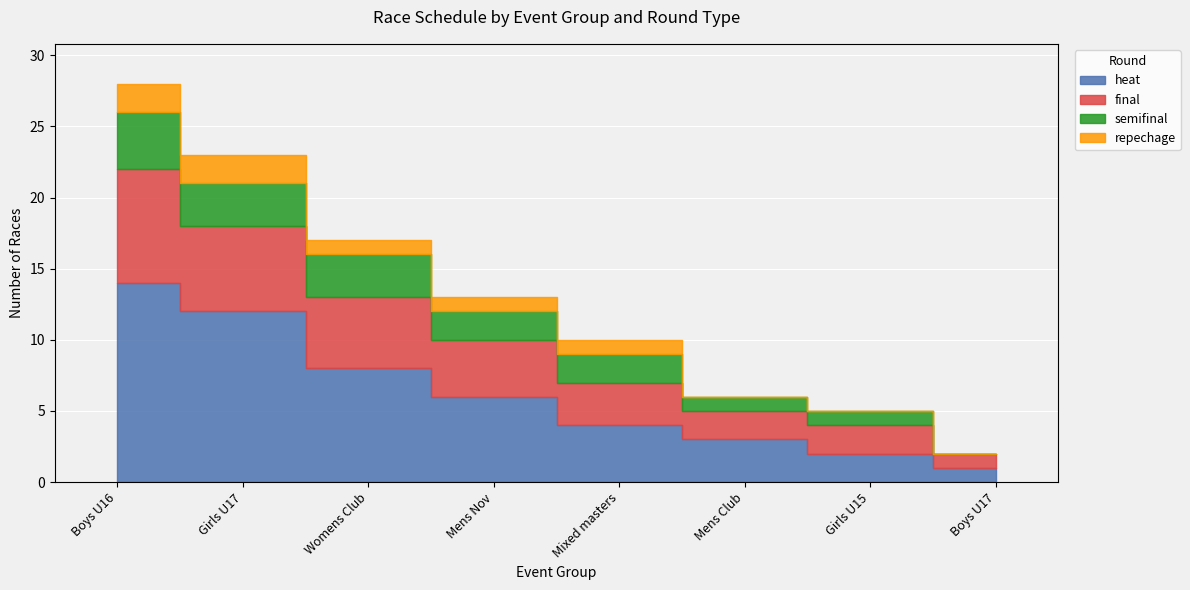

Rank the series at Girls U15 from lowest to highest value.

repechage, semifinal, heat, final